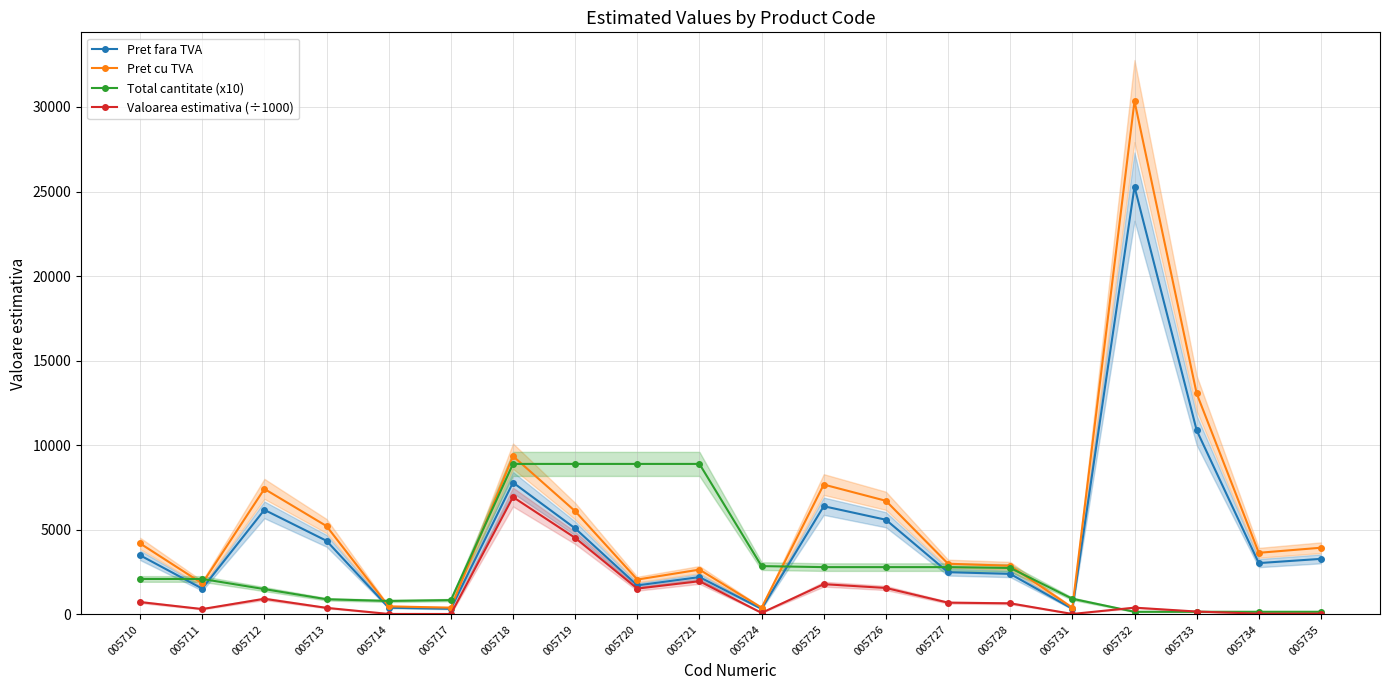

Reading left to right, transcribe all the data shown in this chart.

Pret fara TVA: 005710=3500.0	005711=1530.0	005712=6185.0	005713=4355.0	005714=400.0	005717=336.0	005718=7800.0	005719=5090.0	005720=1720.0	005721=2210.0	005724=336.0	005725=6400.0	005726=5600.0	005727=2500.0	005728=2400.0	005731=336.0	005732=25288.0	005733=10888.0	005734=3038.0	005735=3288.0
Pret cu TVA: 005710=4200.0	005711=1836.0	005712=7422.0	005713=5226.0	005714=480.0	005717=403.0	005718=9360.0	005719=6108.0	005720=2064.0	005721=2652.0	005724=403.0	005725=7680.0	005726=6720.0	005727=3000.0	005728=2880.0	005731=403.0	005732=30346.0	005733=13066.0	005734=3646.0	005735=3946.0
Total cantitate (x10): 005710=2100.0	005711=2100.0	005712=1500.0	005713=900.0	005714=800.0	005717=850.0	005718=8900.0	005719=8900.0	005720=8900.0	005721=8900.0	005724=2860.0	005725=2800.0	005726=2800.0	005727=2800.0	005728=2750.0	005731=930.0	005732=160.0	005733=160.0	005734=160.0	005735=160.0
Valoarea estimativa (÷1000): 005710=735.0	005711=321.3	005712=927.8	005713=391.9	005714=32.0	005717=28.6	005718=6942.0	005719=4530.1	005720=1530.8	005721=1966.9	005724=96.1	005725=1792.0	005726=1568.0	005727=700.0	005728=660.0	005731=31.2	005732=404.6	005733=174.2	005734=48.6	005735=52.6